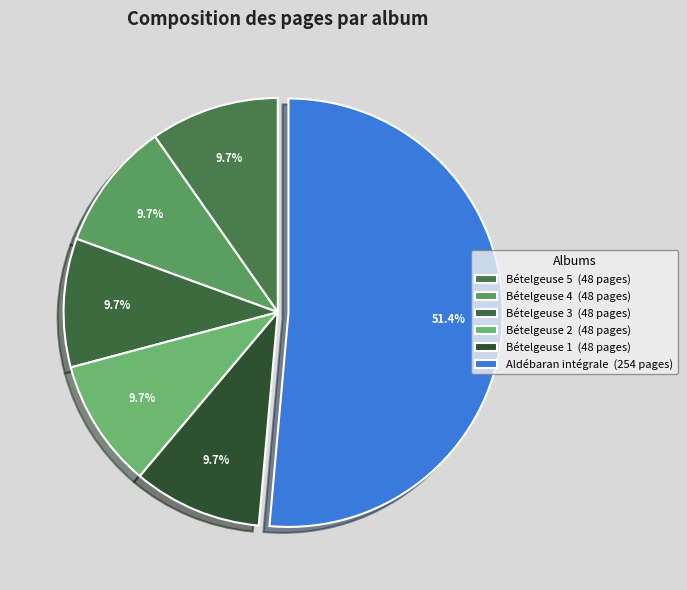

Does Aldébaran intégrale represent more than half of the total?

Yes